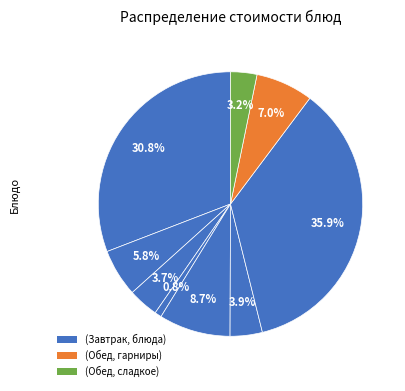

Is there a majority slice in this chart?

No